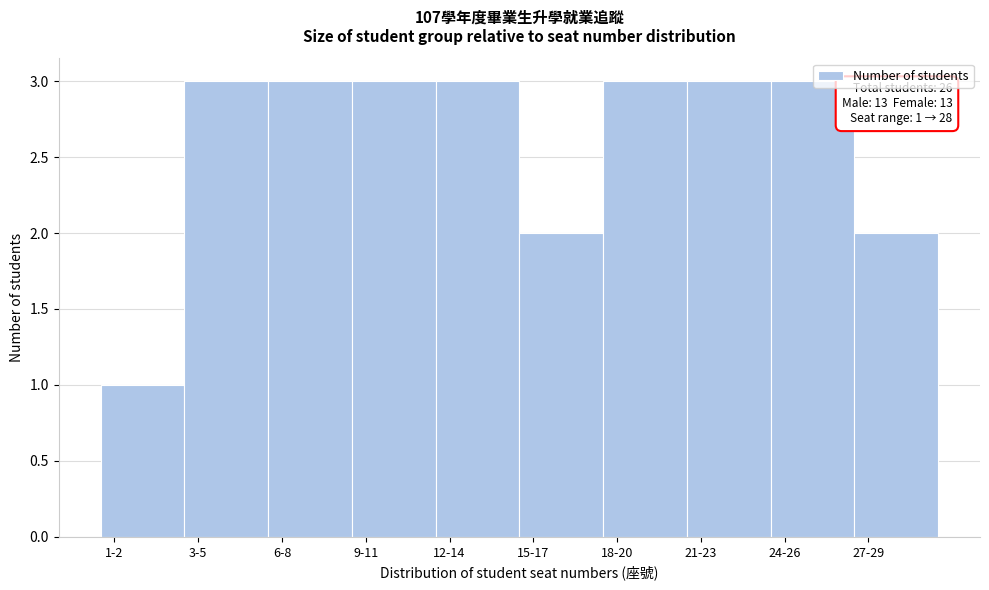

Reading left to right, transcribe all the data shown in this chart.

1	3	3	3	3	2	3	3	3	2